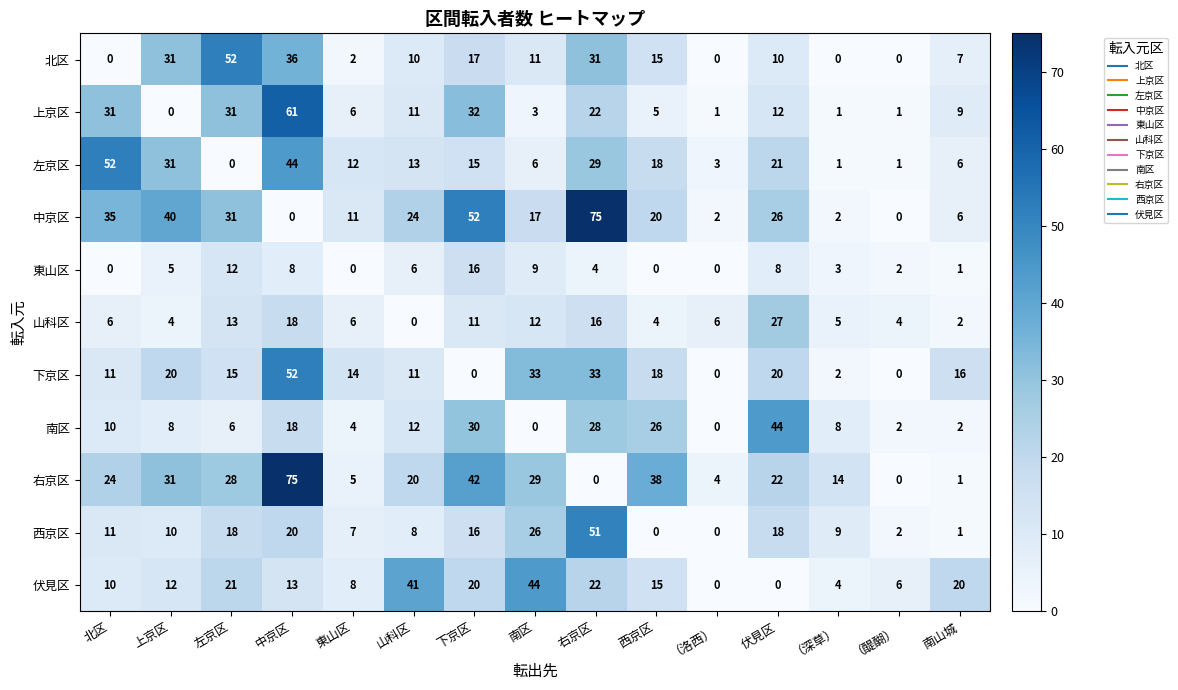

What is the sum of the 右京区 values at （深草） and 中京区?

89